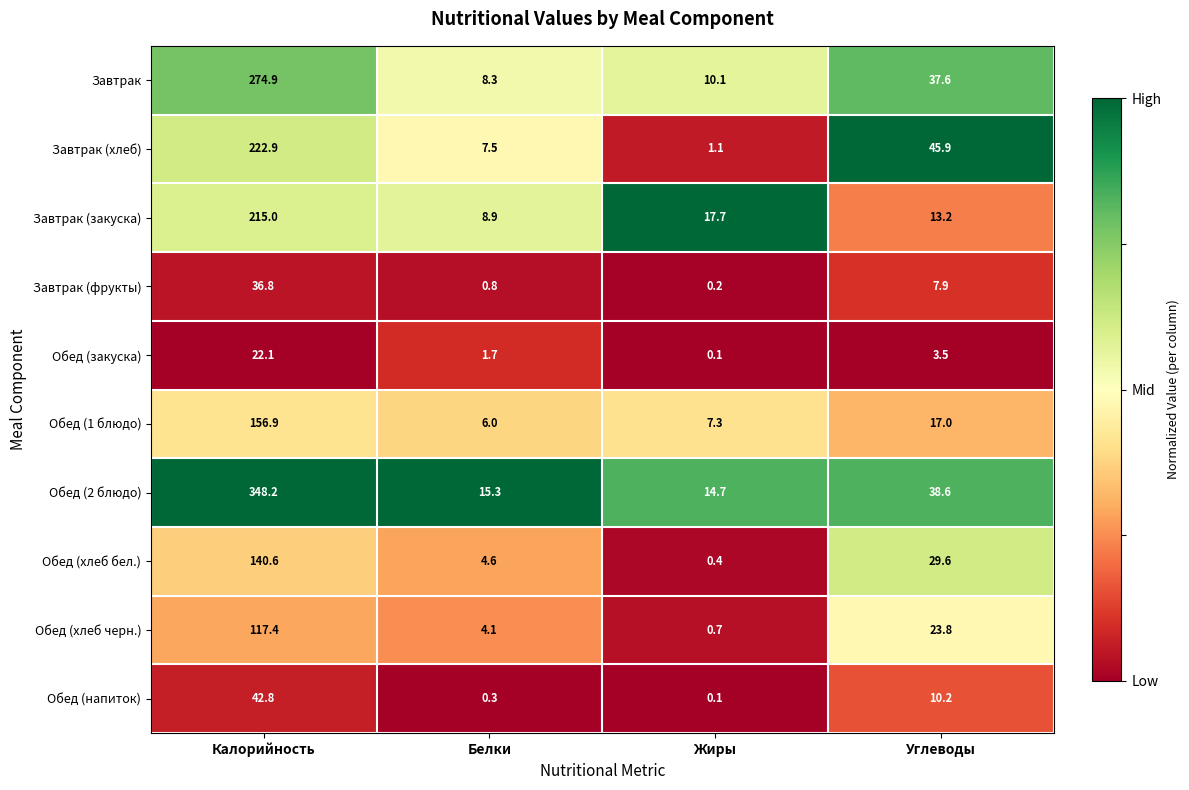

What is the difference between the maximum and minimum values in the Обед (напиток) series?

42.7